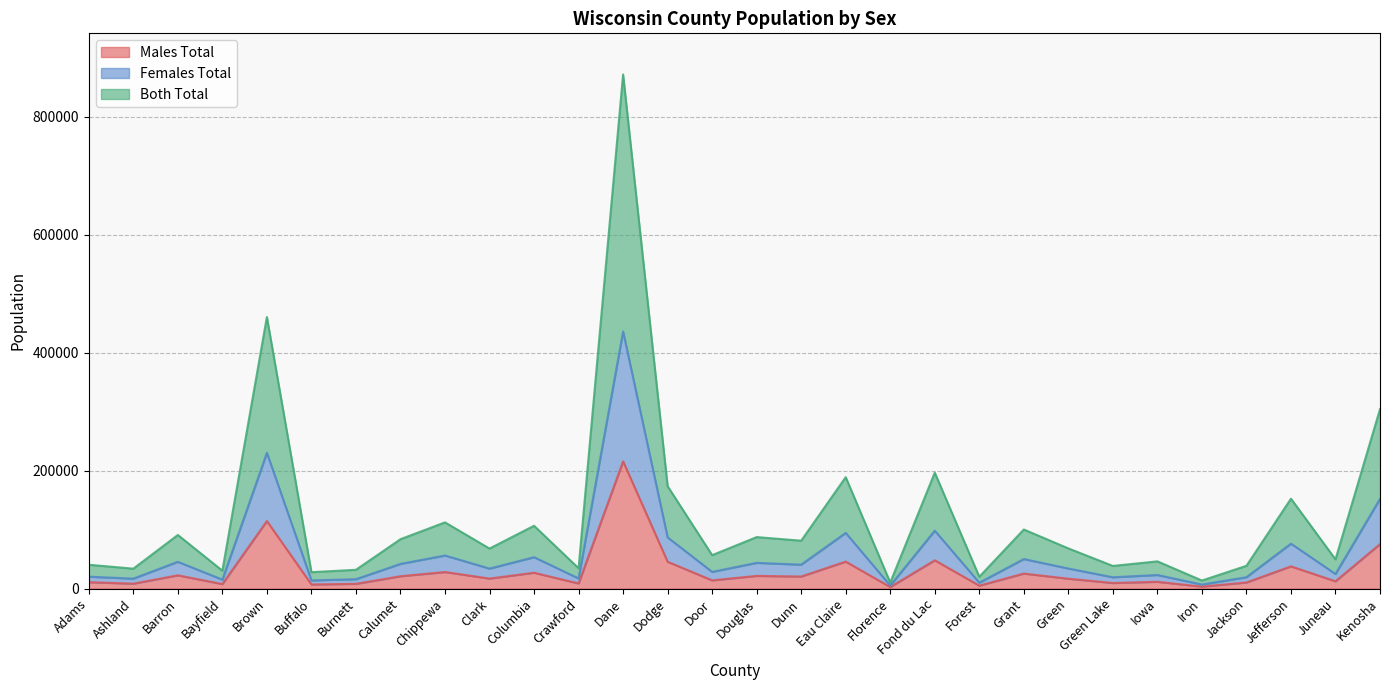

True or false: Both Total and Males Total cross at least once.

False